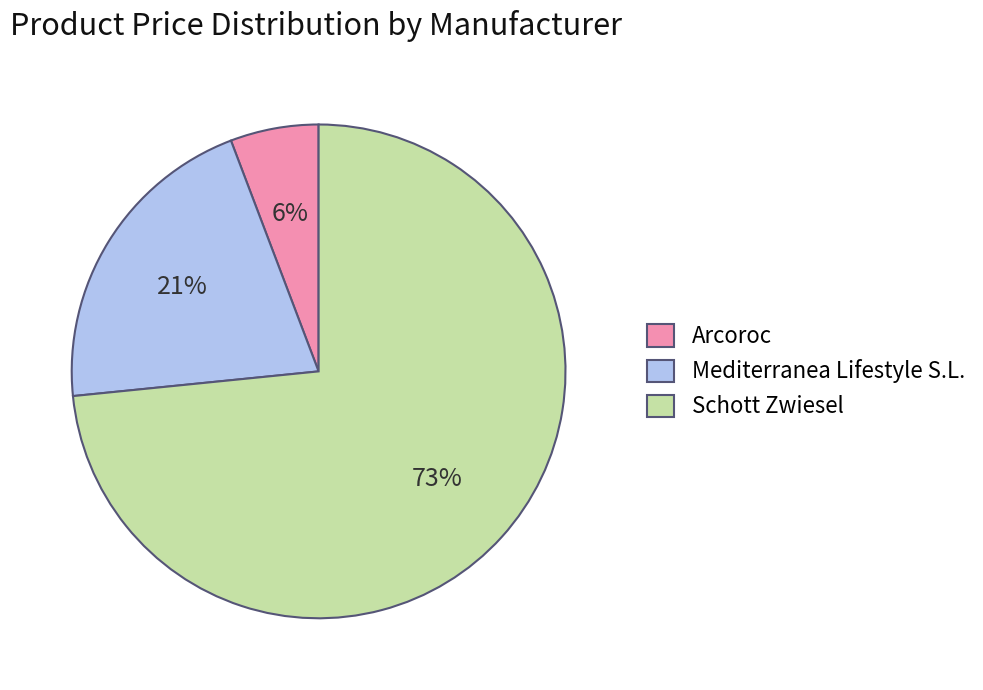

True or false: Arcoroc accounts for 12% of the total.

False